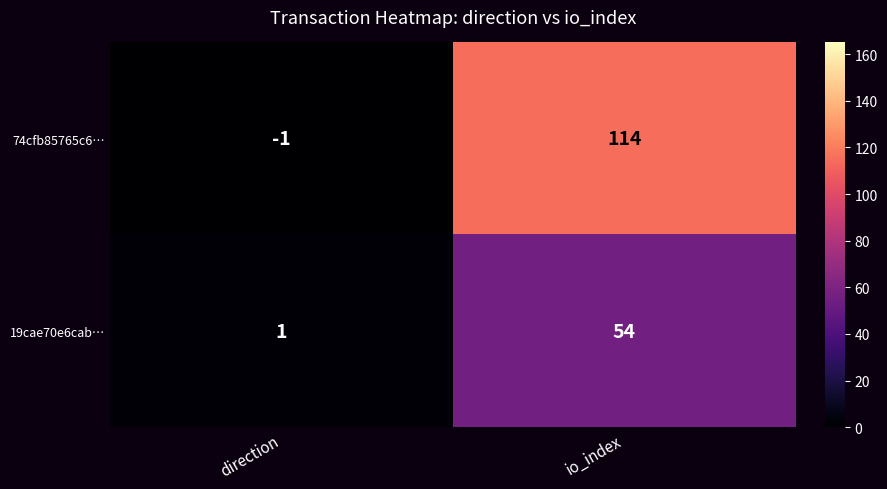

Which series has the widest spread of values?

74cfb85765c6…